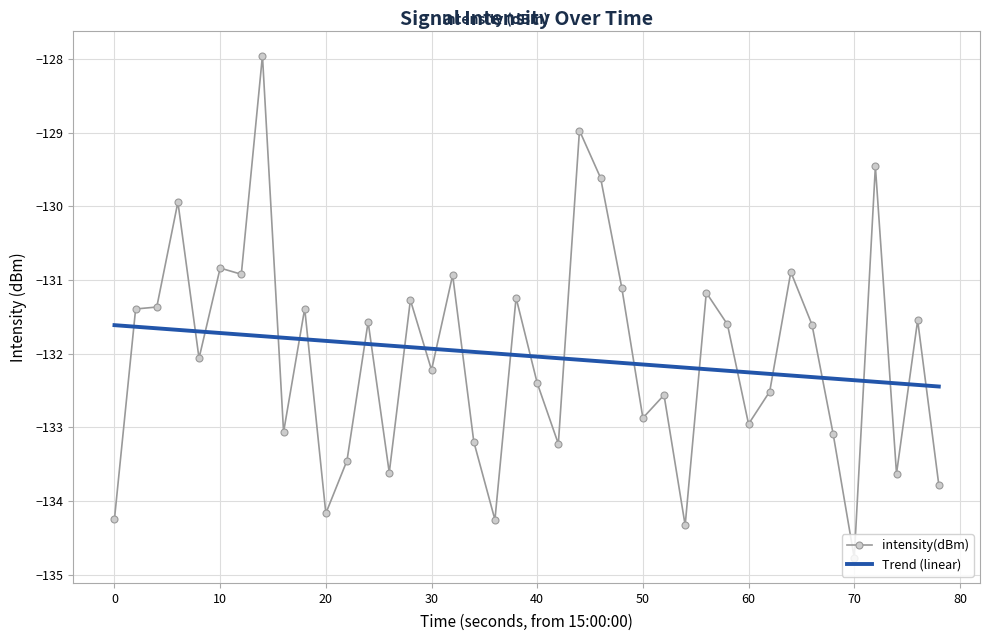

List the series in order of their peak value, lowest first.

Trend (linear), intensity(dBm)